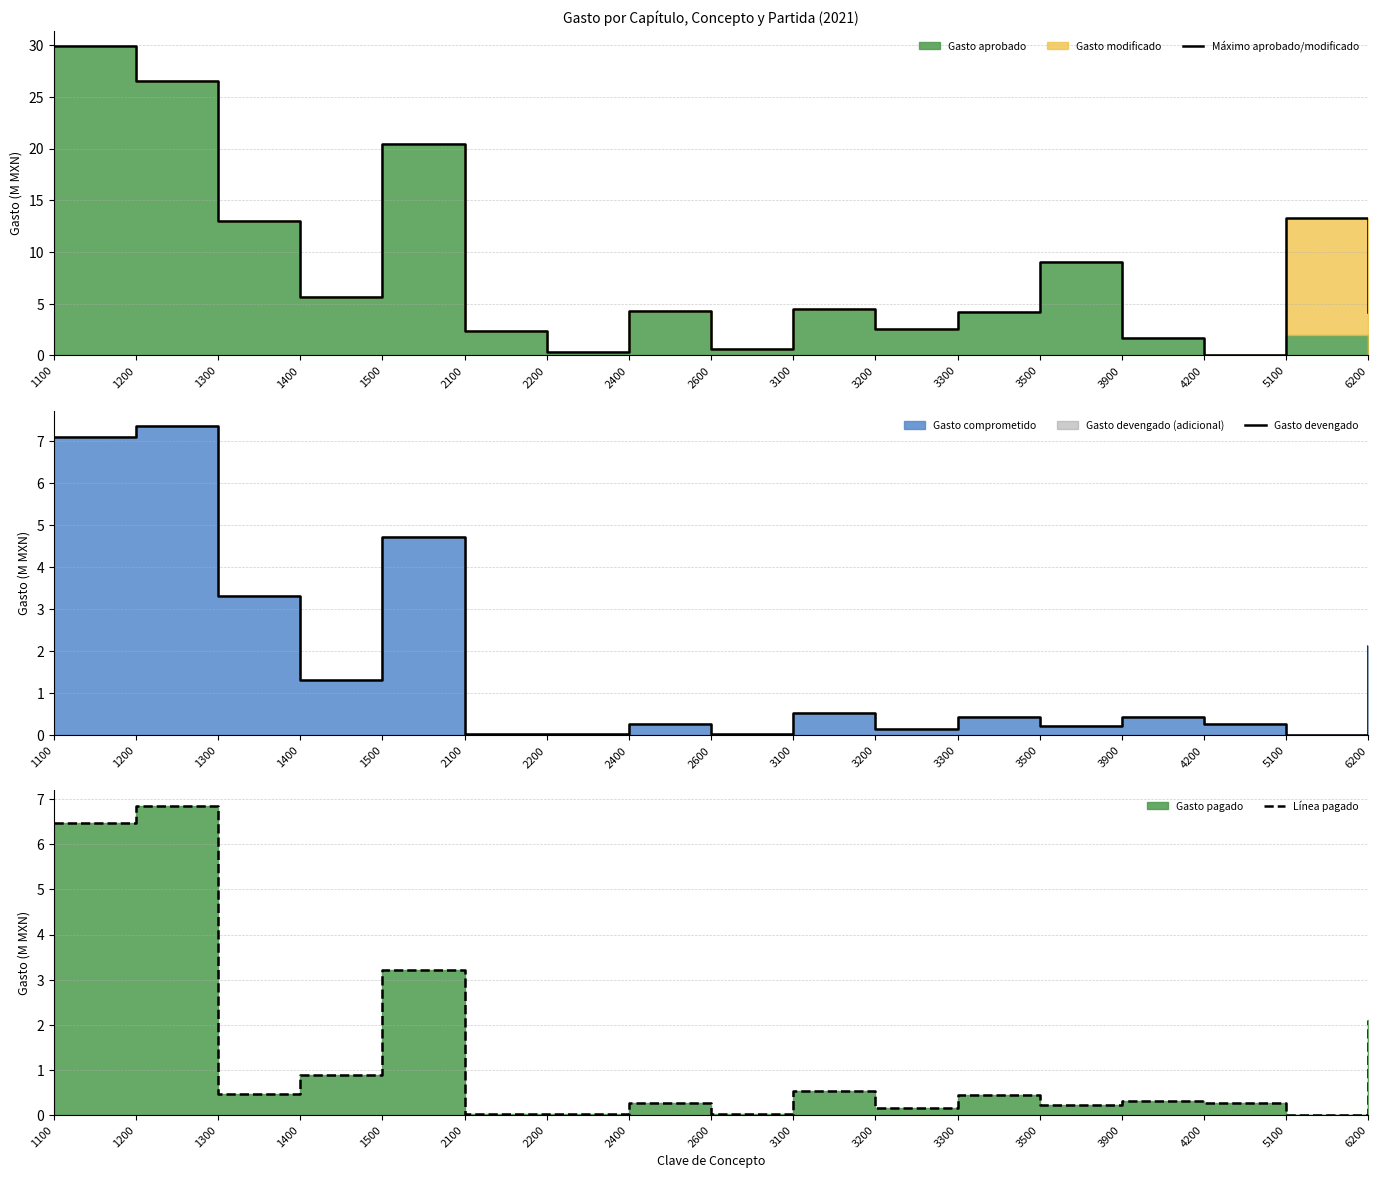

True or false: Gasto devengado has a value of 0.1 at 3500.

False